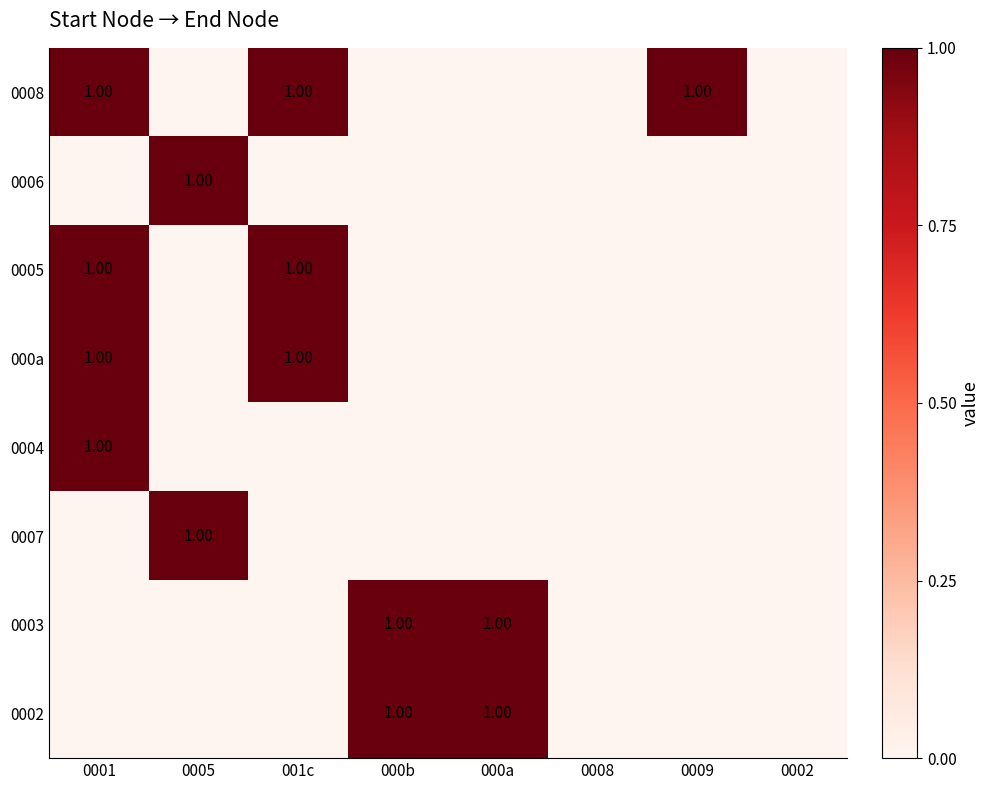

Count the 0003 values in the range 0 to 1.

8